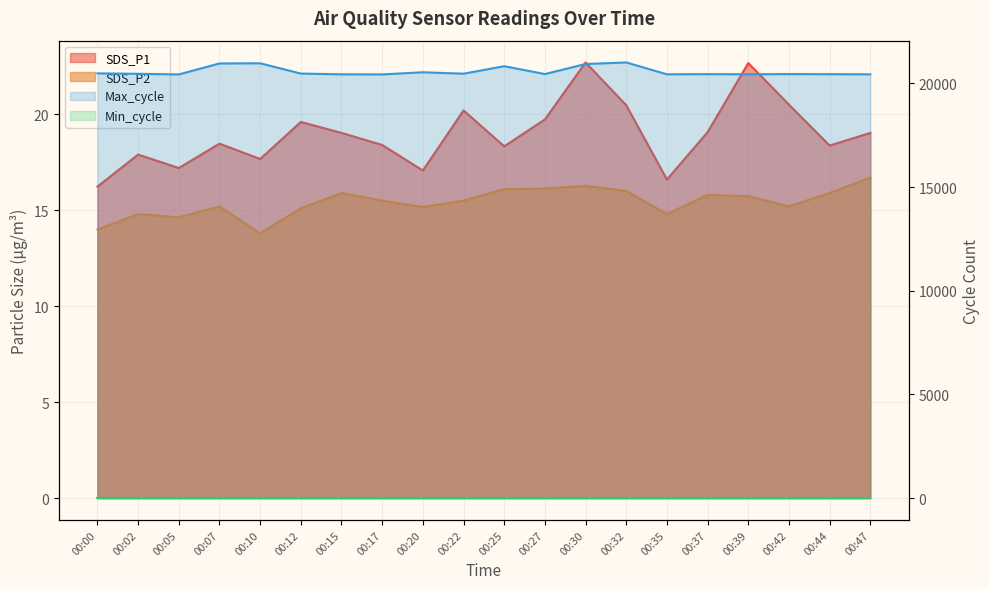

What is the spread (max minus min) of values at 00:22?

20456.5